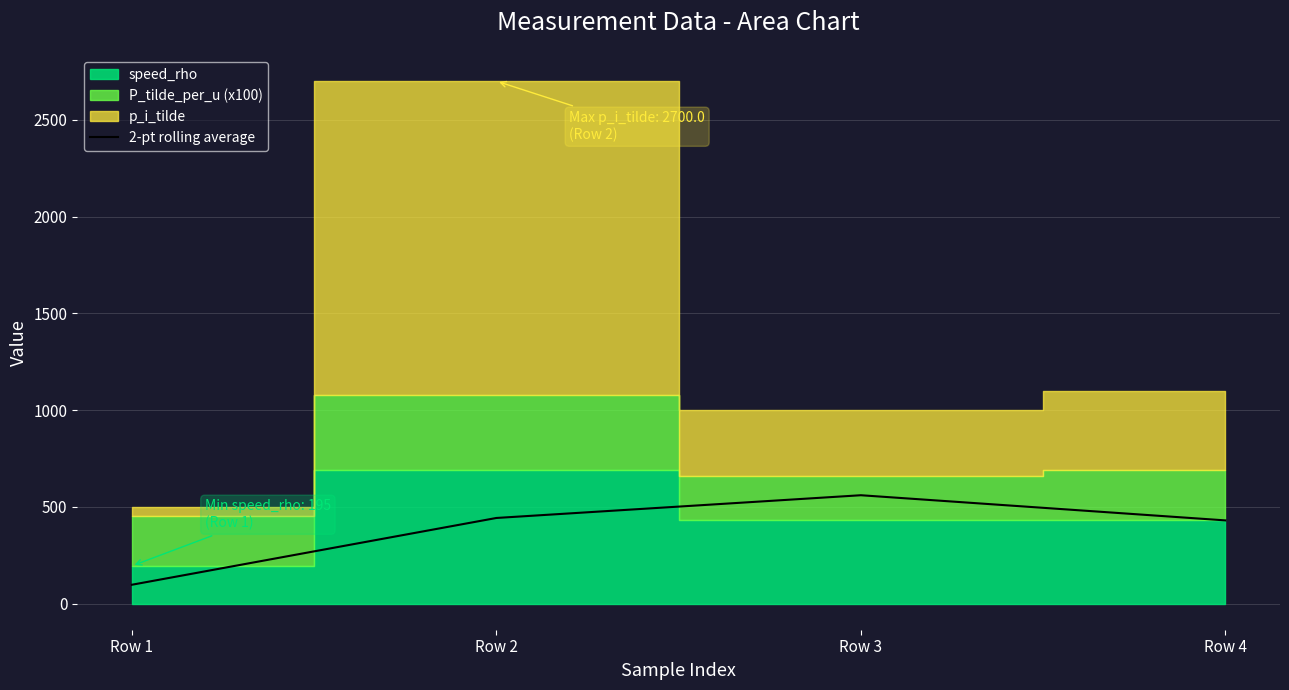

Which category has the highest value across all series?

Row 3